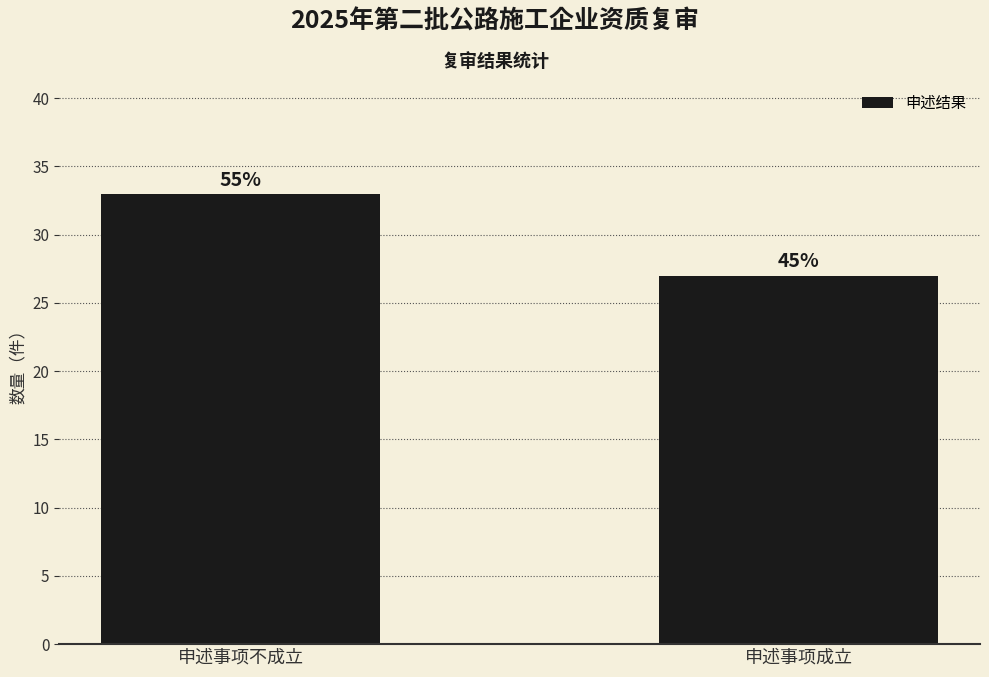

Count the values in the range 27 to 33.

2